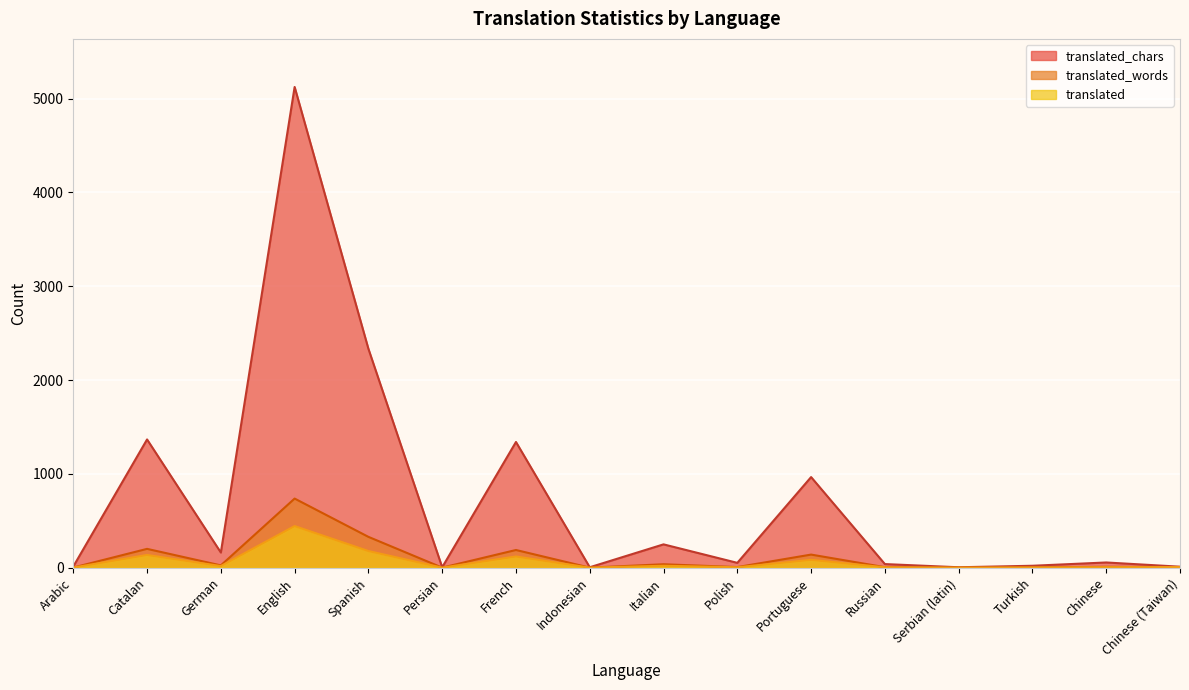

What is the difference between the maximum and minimum values in the translated series?

443